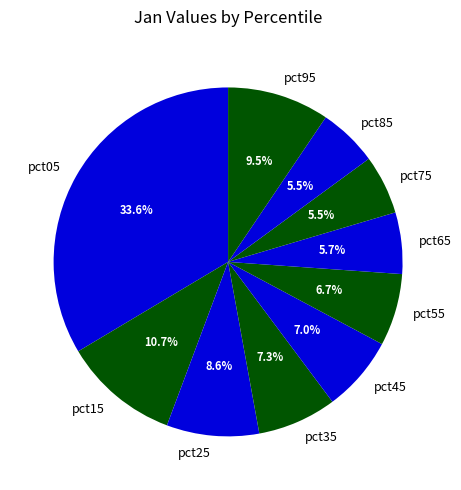

Which category has the biggest portion of the pie?

pct05